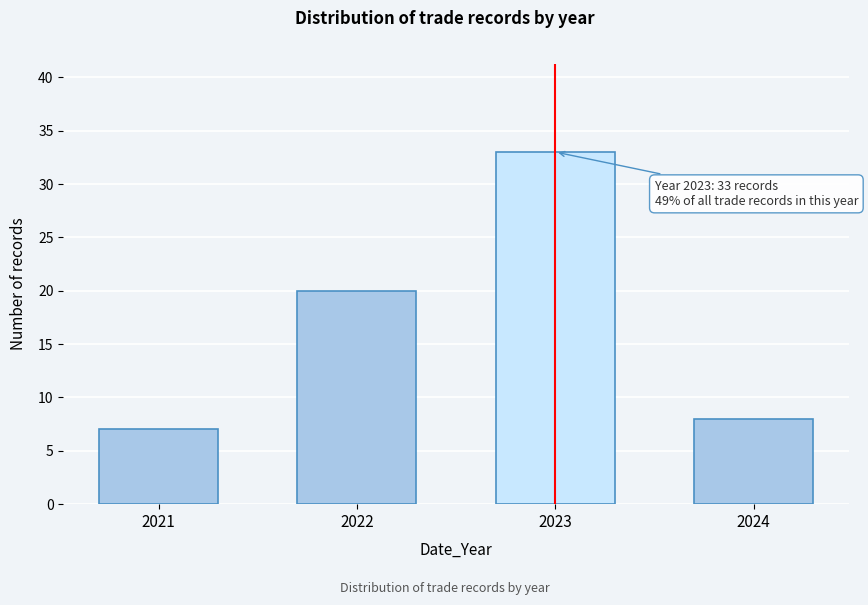

Reading left to right, what are all the values shown in this chart?

7	20	33	8